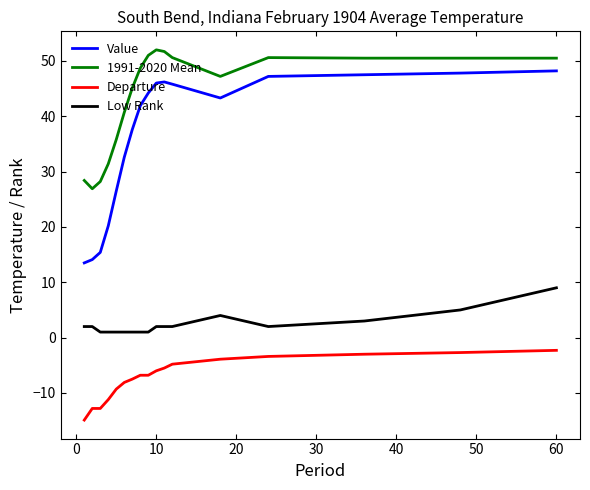

Which series has the largest total across all categories?

1991-2020 Mean